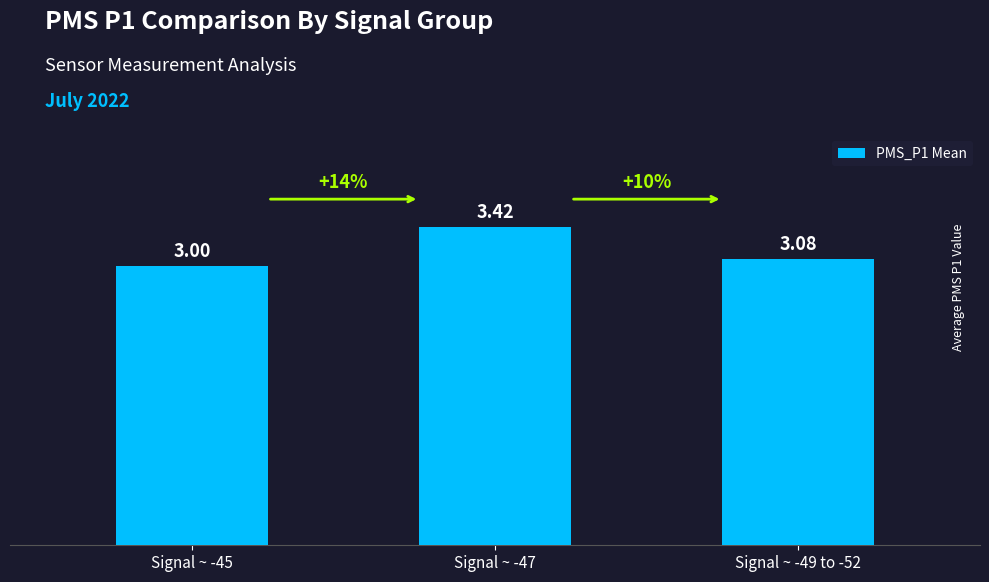

List the labels in order of value, largest first.

Signal ~ -47, Signal ~ -49 to -52, Signal ~ -45